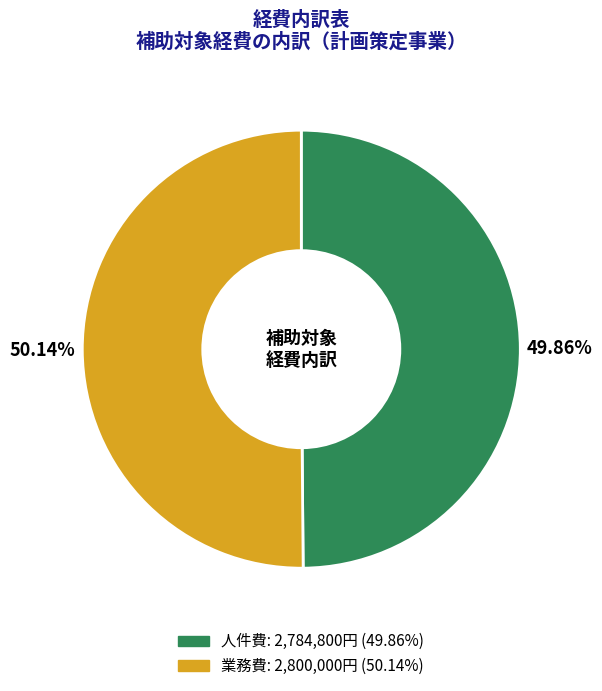

Is there a majority slice in this chart?

Yes